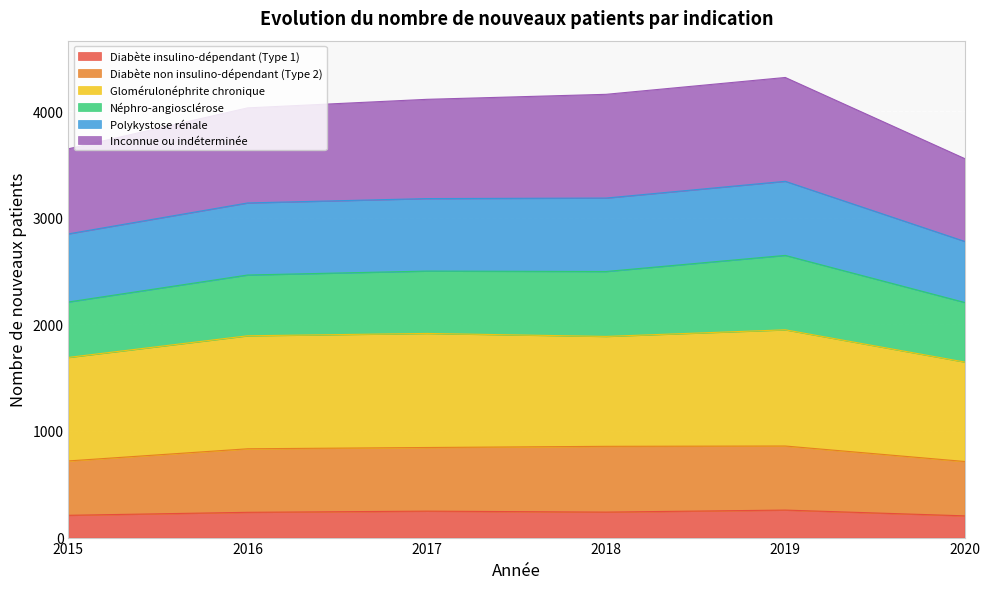

True or false: Diabète non insulino-dépendant (Type 2) and Diabète insulino-dépendant (Type 1) cross at least once.

False